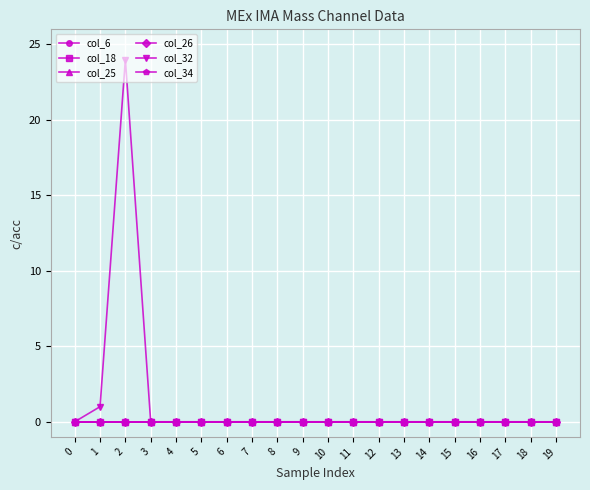

Does the chart have visible grid lines?

Yes